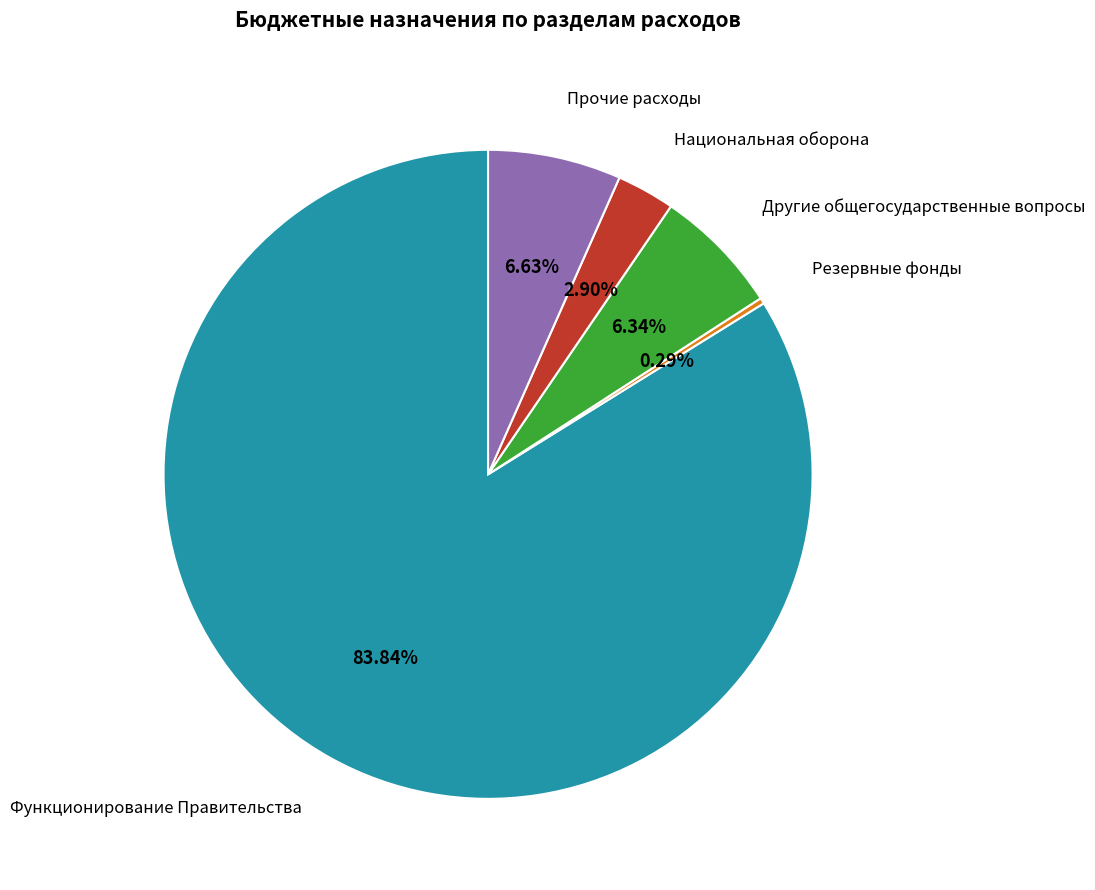

Approximately how many times larger is the value at Функционирование Правительства compared to Прочие расходы?

12.6